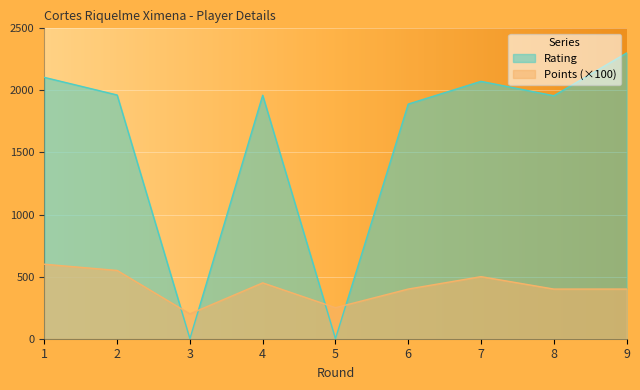

Where does the Points series first go above 400?

1